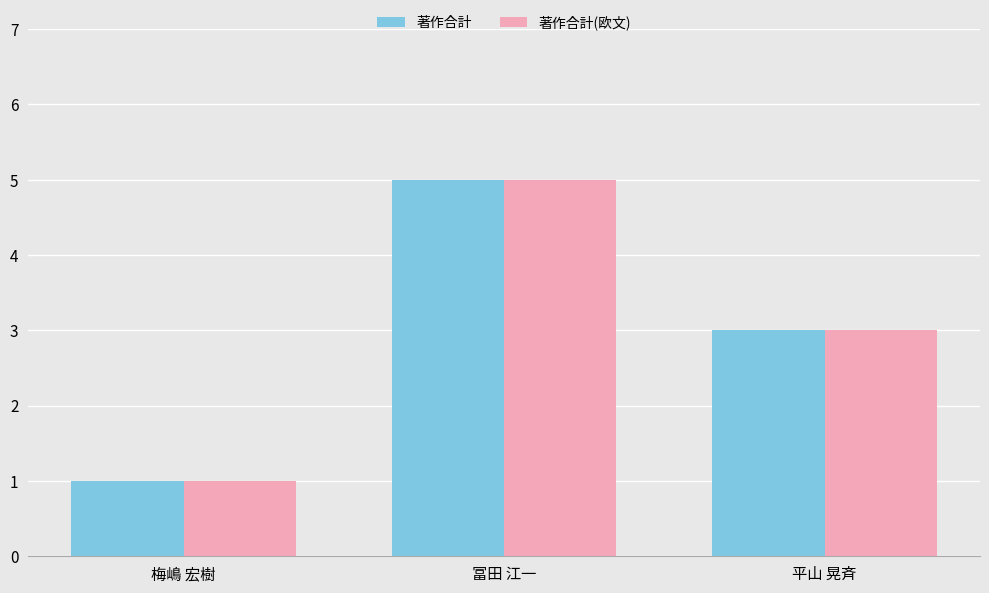

List the labels in order of 著作合計(欧文) value, largest first.

冨田 江一, 平山 晃斉, 梅嶋 宏樹